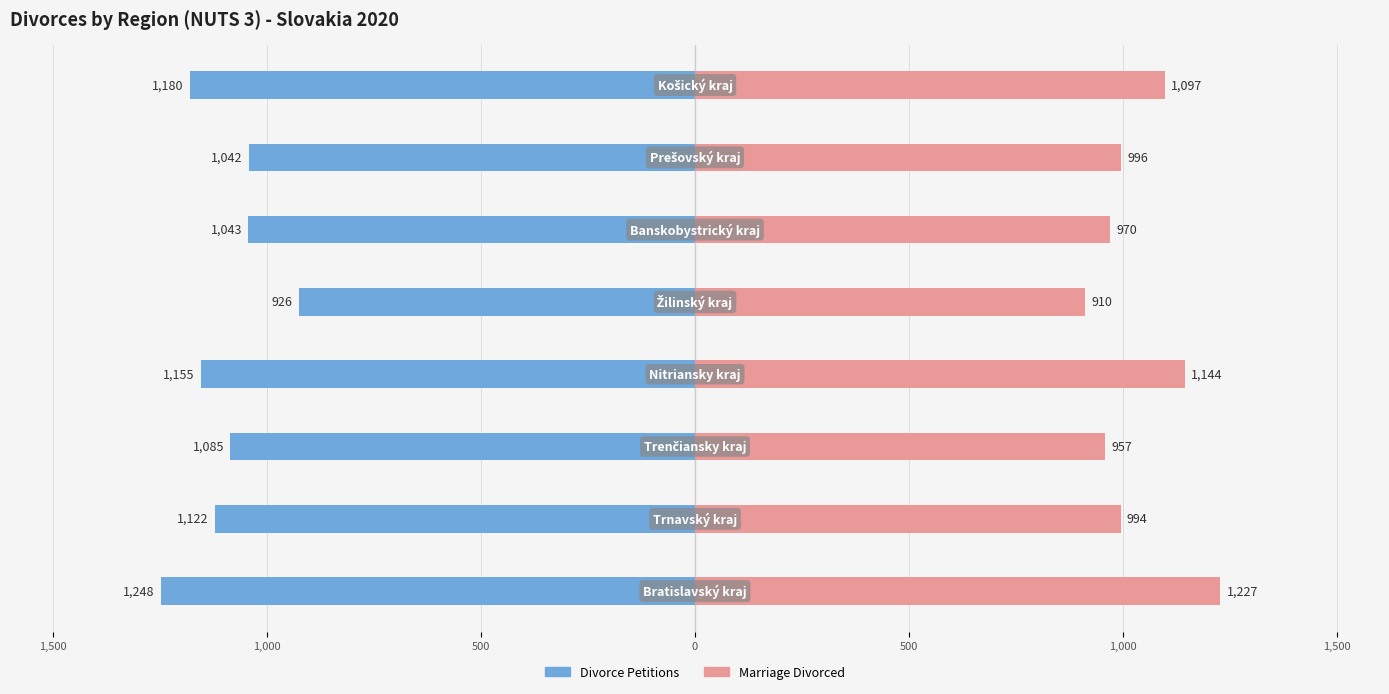

At how many categories does at least one series exceed 944?

7